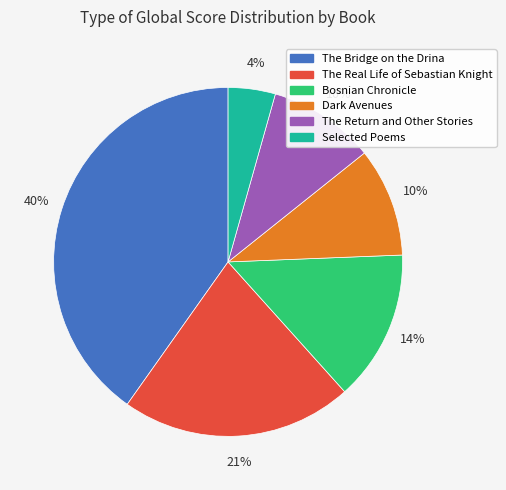

To the nearest percent, what percentage of the pie is Dark Avenues?

10%